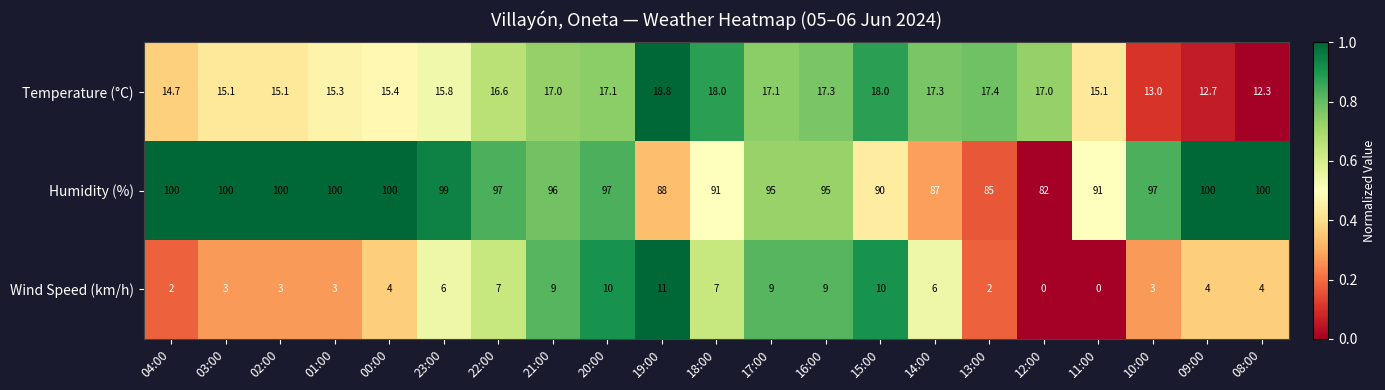

The value of Temperature (°C) at 02:00 is 21.1. True or false?

False